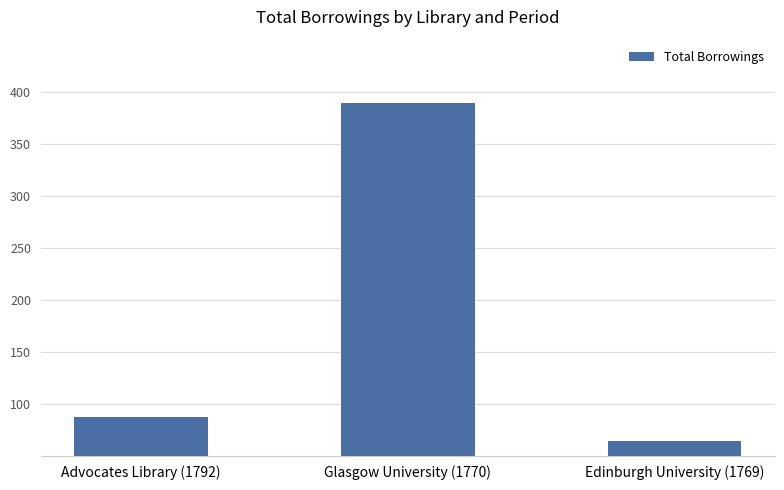

Count the number of data series in this chart.

1